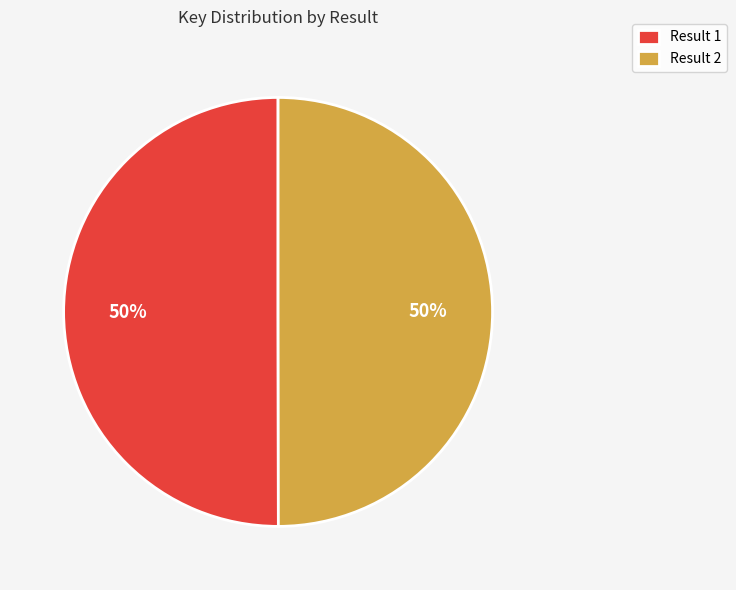

To the nearest percent, what is the average slice percentage?

50%